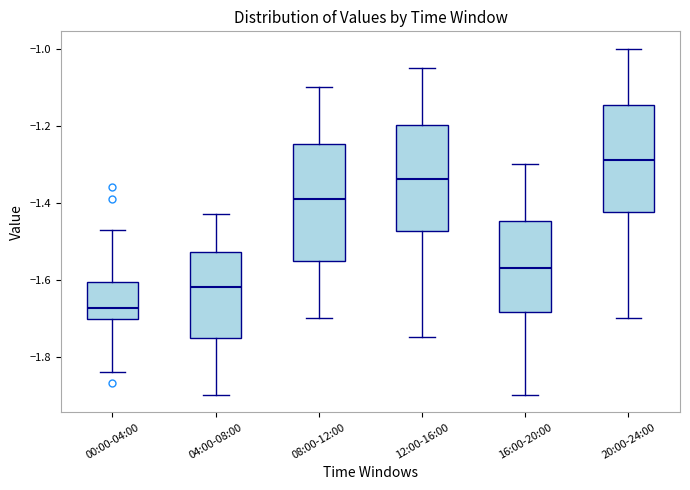

Reading left to right, transcribe this box plot: for each box, give where its median line is, the range the box spans, and where its two whiskers end, as read against the y-axis. The values are not printed on the chart, so give them approximately, as read against the axis.

00:00-04:00: median -1.68, box -1.70 to -1.60, whiskers -1.84 to -1.46
04:00-08:00: median -1.62, box -1.76 to -1.52, whiskers -1.90 to -1.42
08:00-12:00: median -1.38, box -1.56 to -1.24, whiskers -1.70 to -1.10
12:00-16:00: median -1.34, box -1.48 to -1.20, whiskers -1.74 to -1.04
16:00-20:00: median -1.56, box -1.68 to -1.44, whiskers -1.90 to -1.30
20:00-24:00: median -1.28, box -1.42 to -1.14, whiskers -1.70 to -1.00